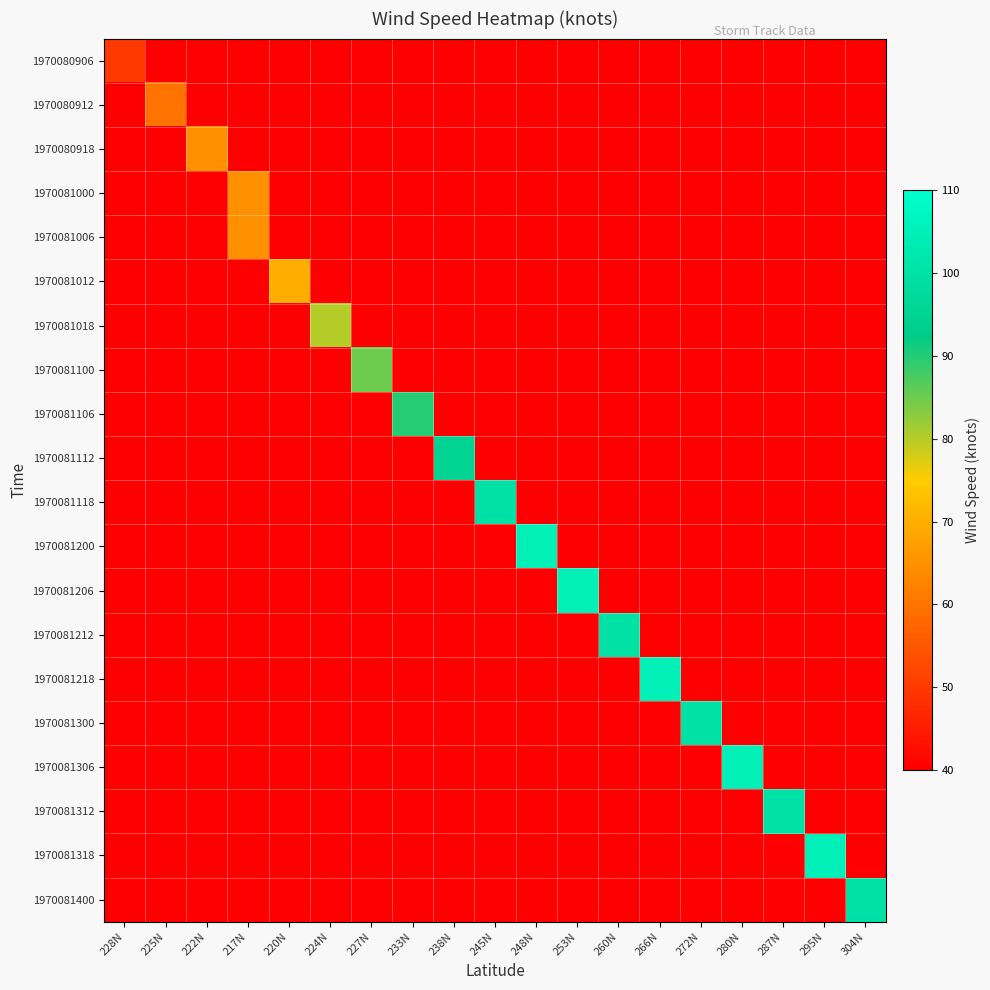

Between 225N and 248N, which series saw the biggest shift?

1970081200